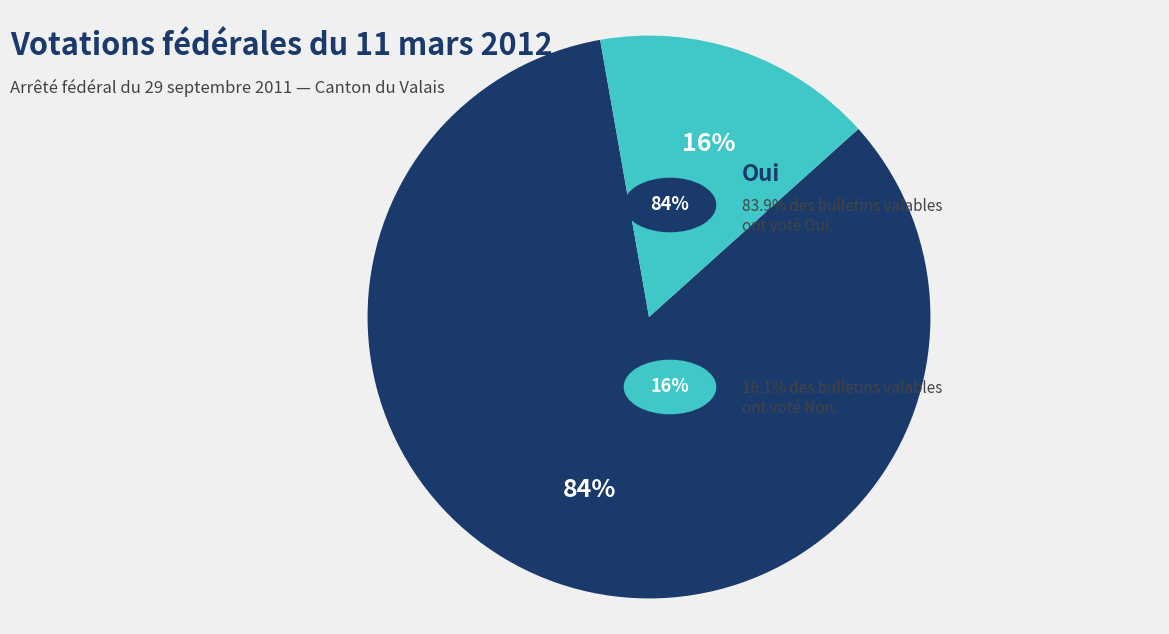

Is there a majority slice in this chart?

Yes